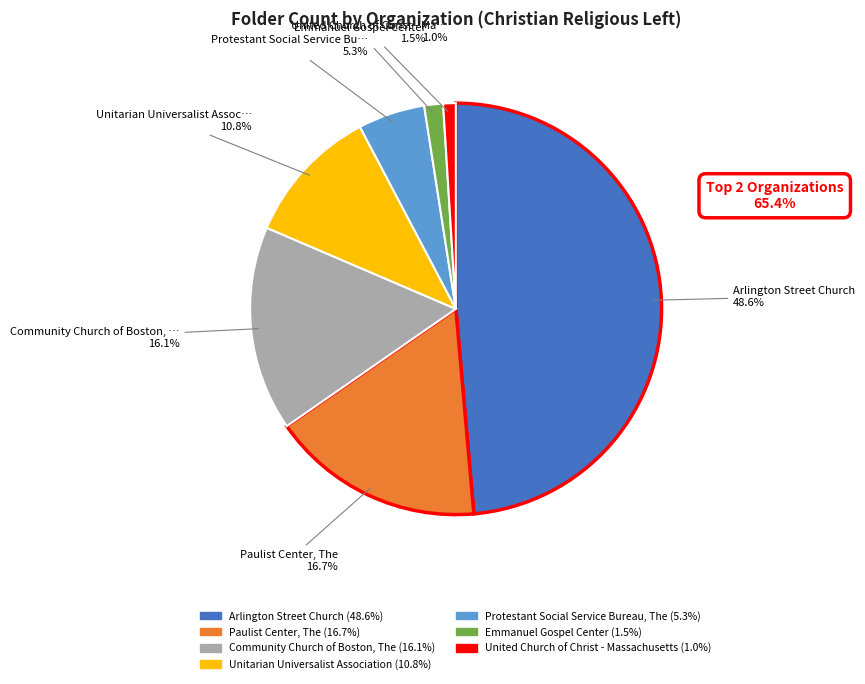

To the nearest percent, what is the combined percentage of Unitarian Universalist Association and United Church of Christ - Massachusetts?

12%